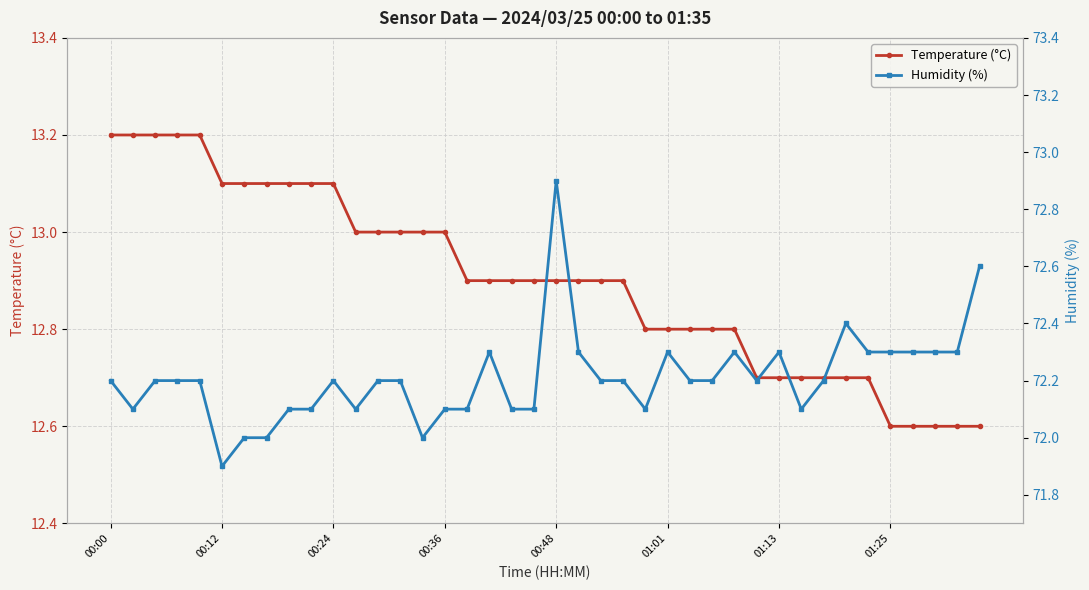

What is the highest value of the Temperature (°C) series?

13.2